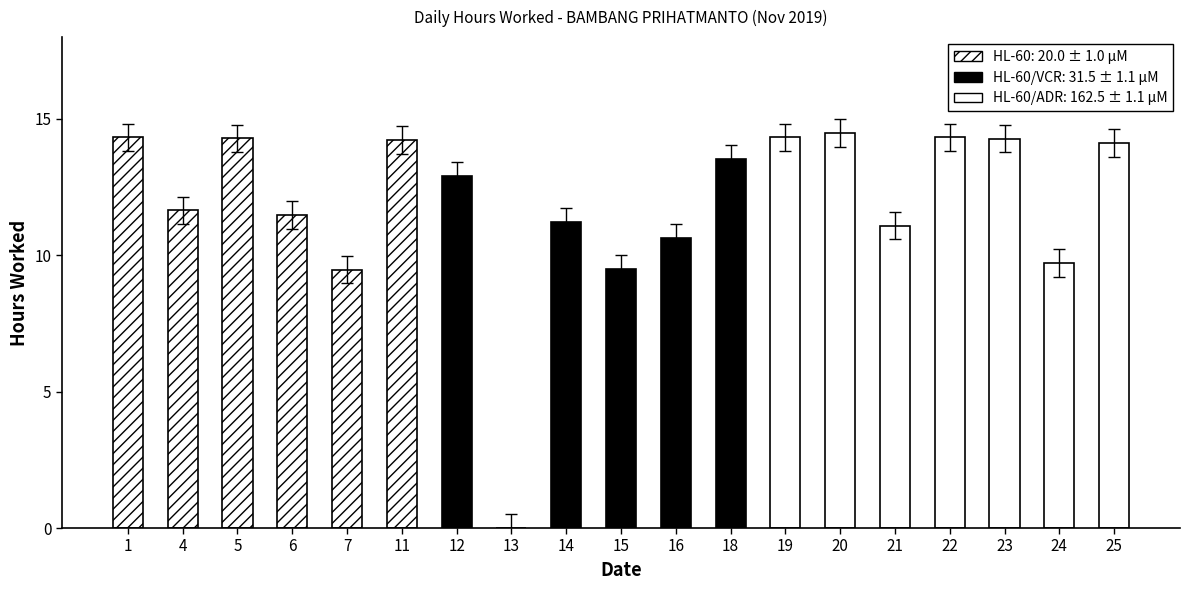

True or false: the data shows 6.8 at 18.

False